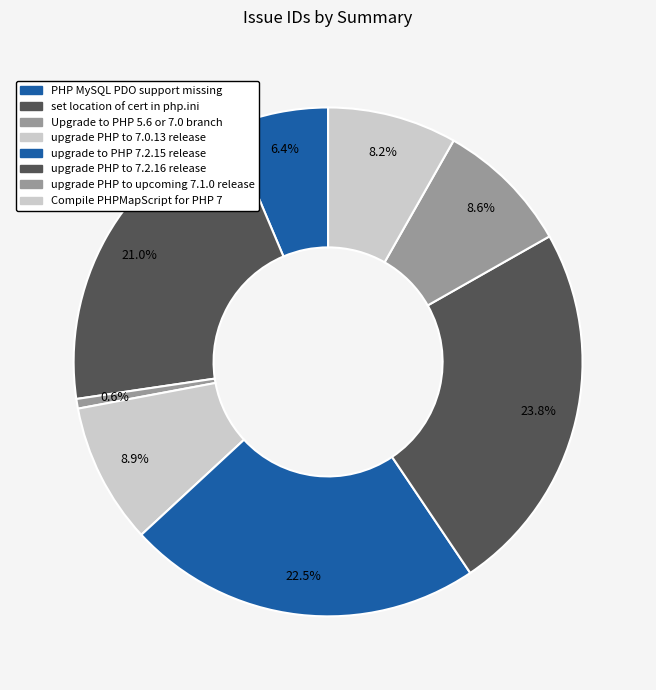

The PHP MySQL PDO support missing slice represents 19% of the pie. True or false?

False